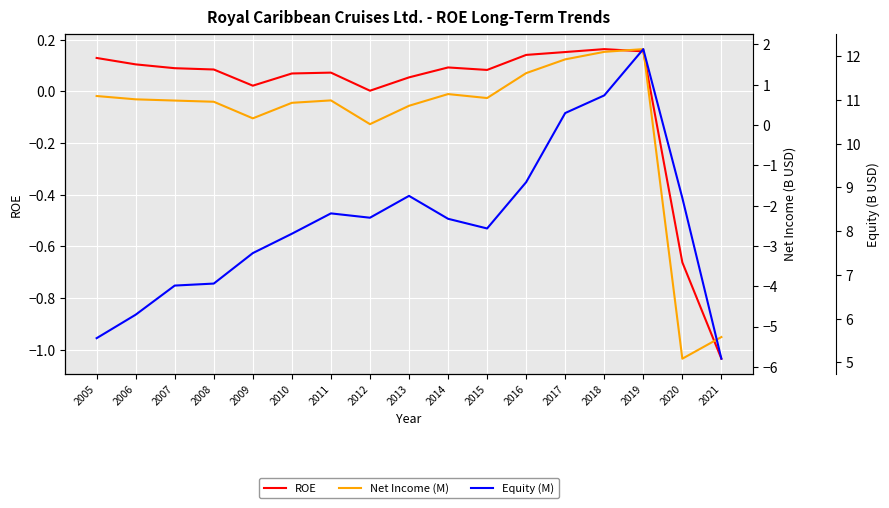

How many interior local valleys does the Net Income (M) series have?

4